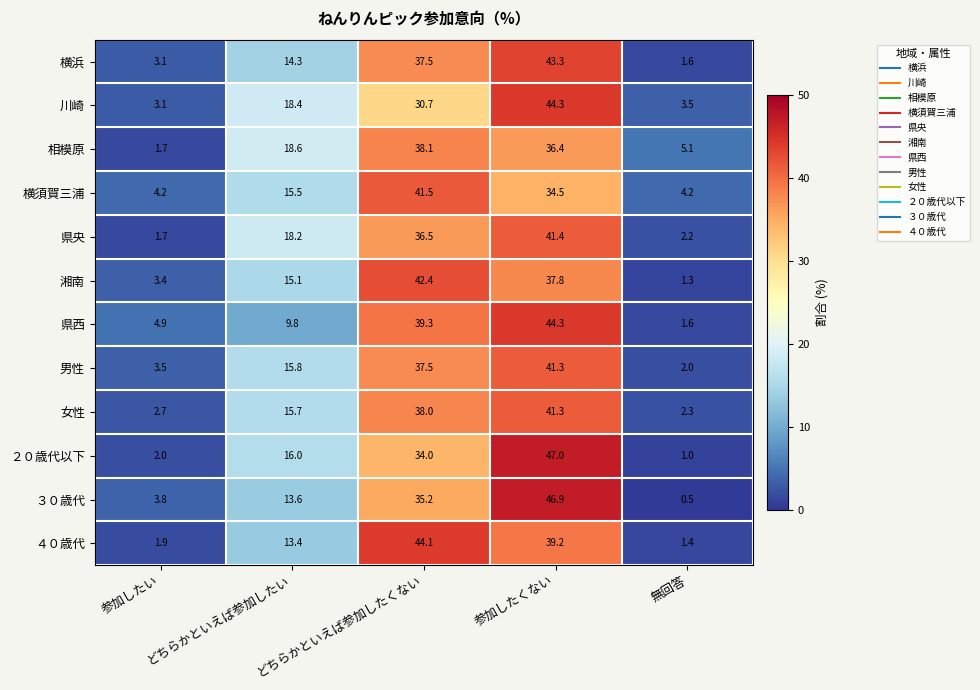

Between どちらかといえば参加したい and 無回答, which series saw the biggest shift?

県央